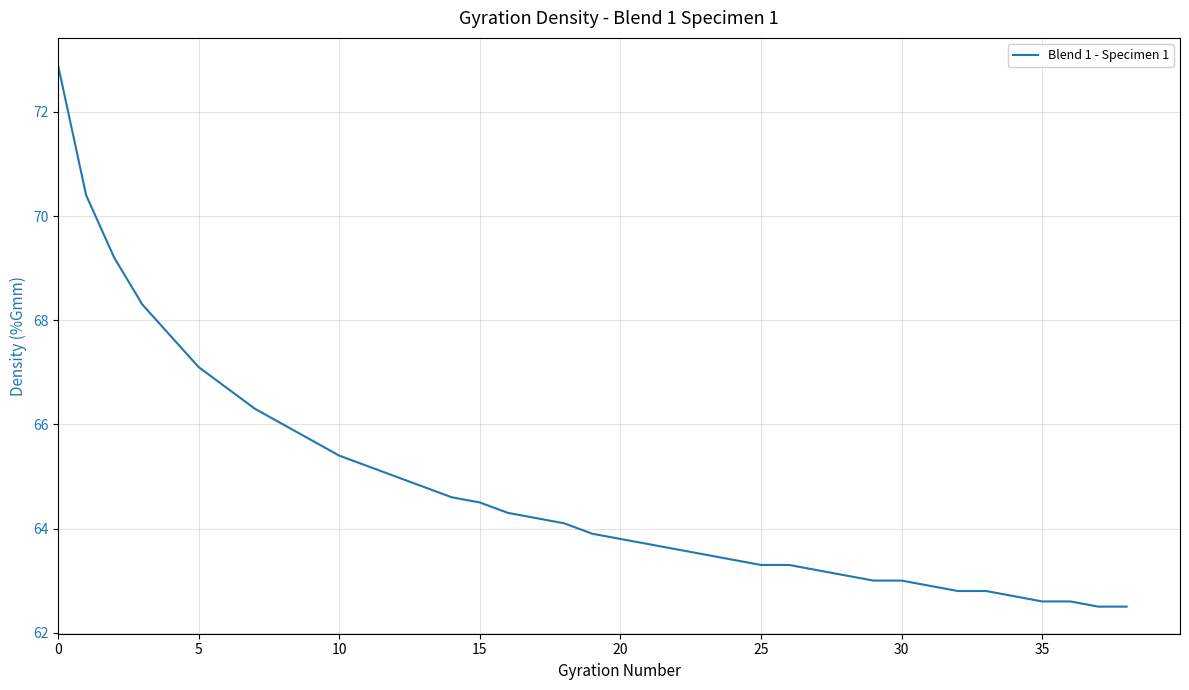

What is the greatest value displayed?

72.9